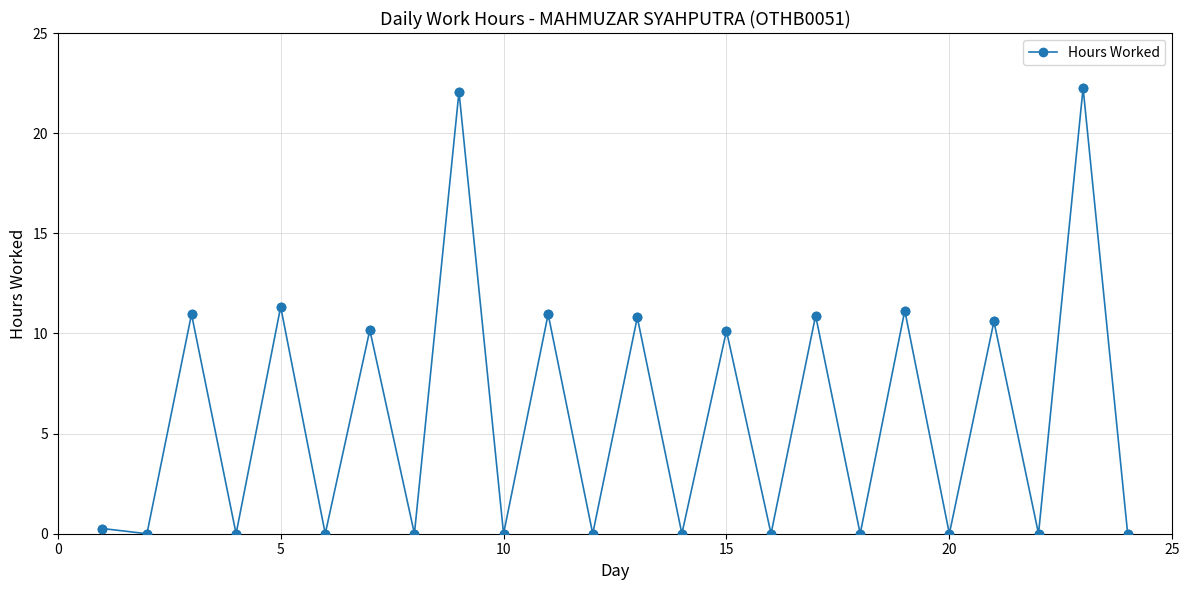

What is the greatest value displayed?

22.3